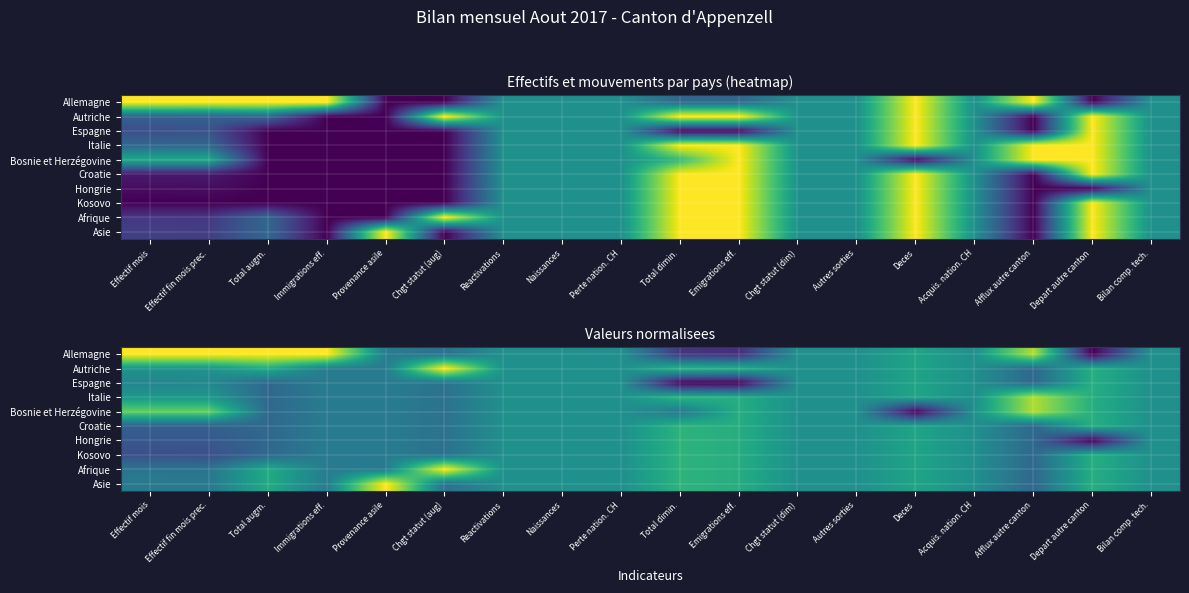

At which label does Autriche reach its peak?

Chgt statut (aug)